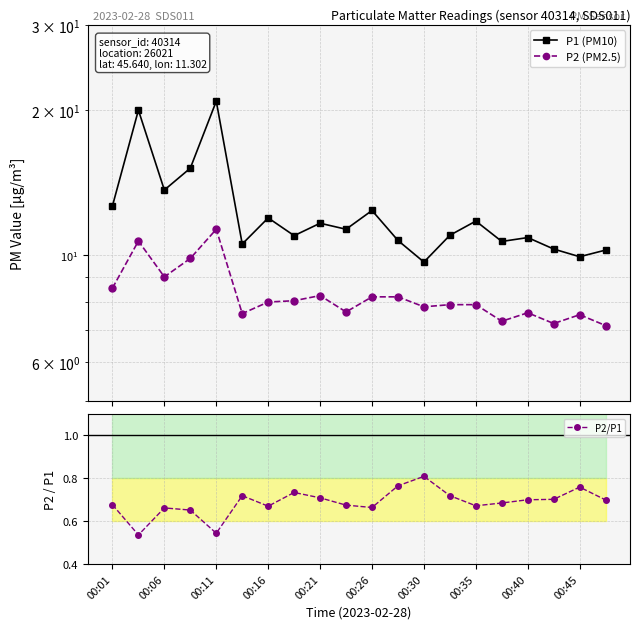

What is the difference between the maximum and minimum values in the P2/P1 series?

0.3